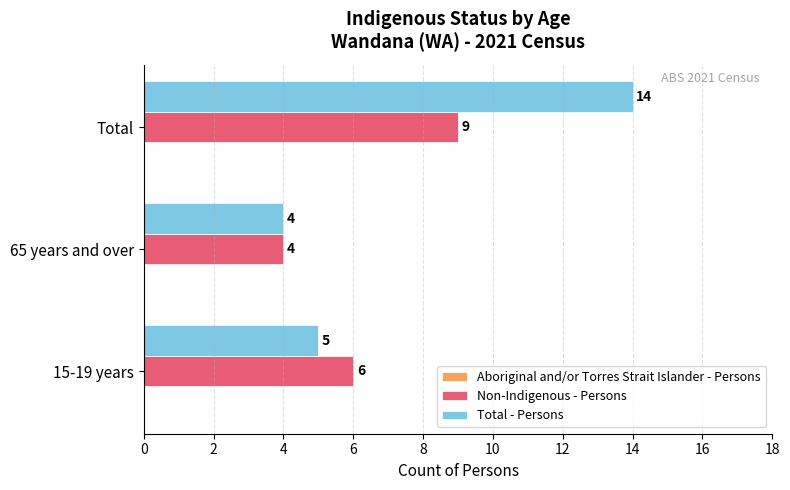

The Total - Persons series shows 2 at 65 years and over. True or false?

False